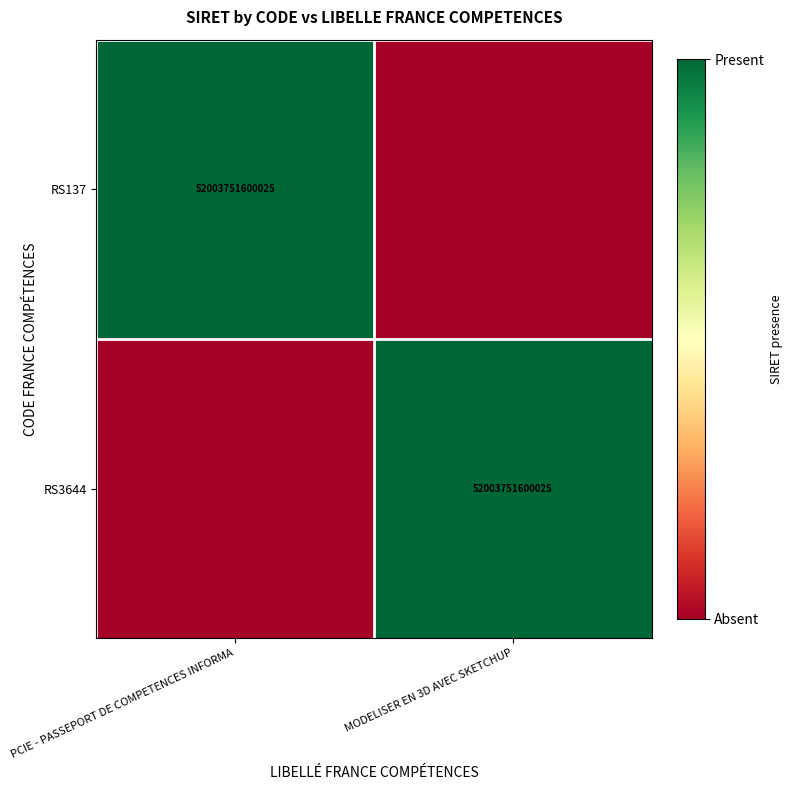

True or false: RS3644 has a value of 52003751600025 at MODELISER EN 3D AVEC SKETCHUP.

True